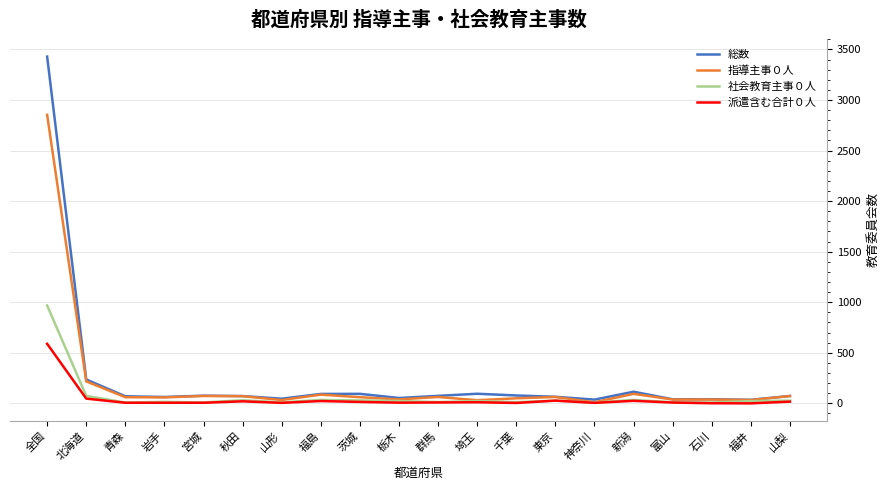

How many lines are shown in the chart?

4